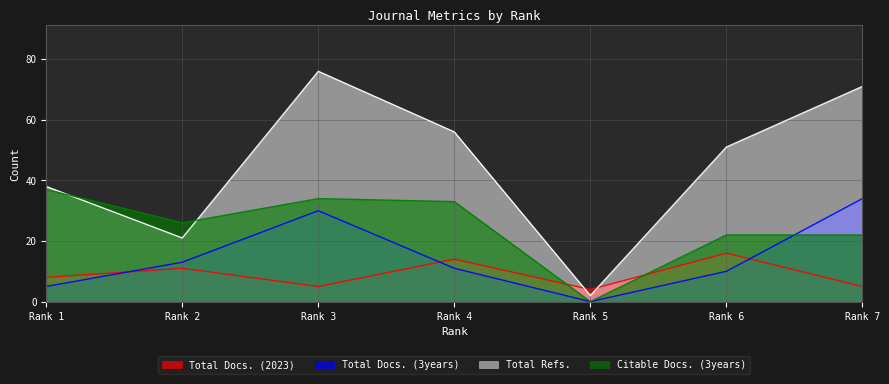

Where do Total Docs. (3years) and Total Docs. (2023) first cross each other?

Rank 1 and Rank 2